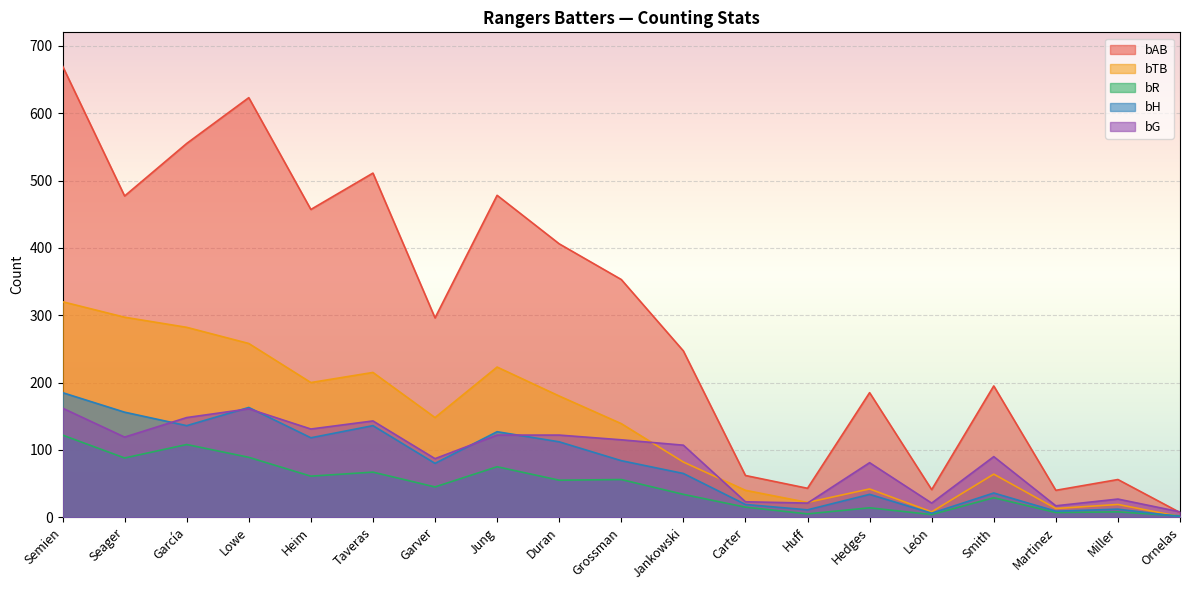

The bR series shows 4 at León. True or false?

True